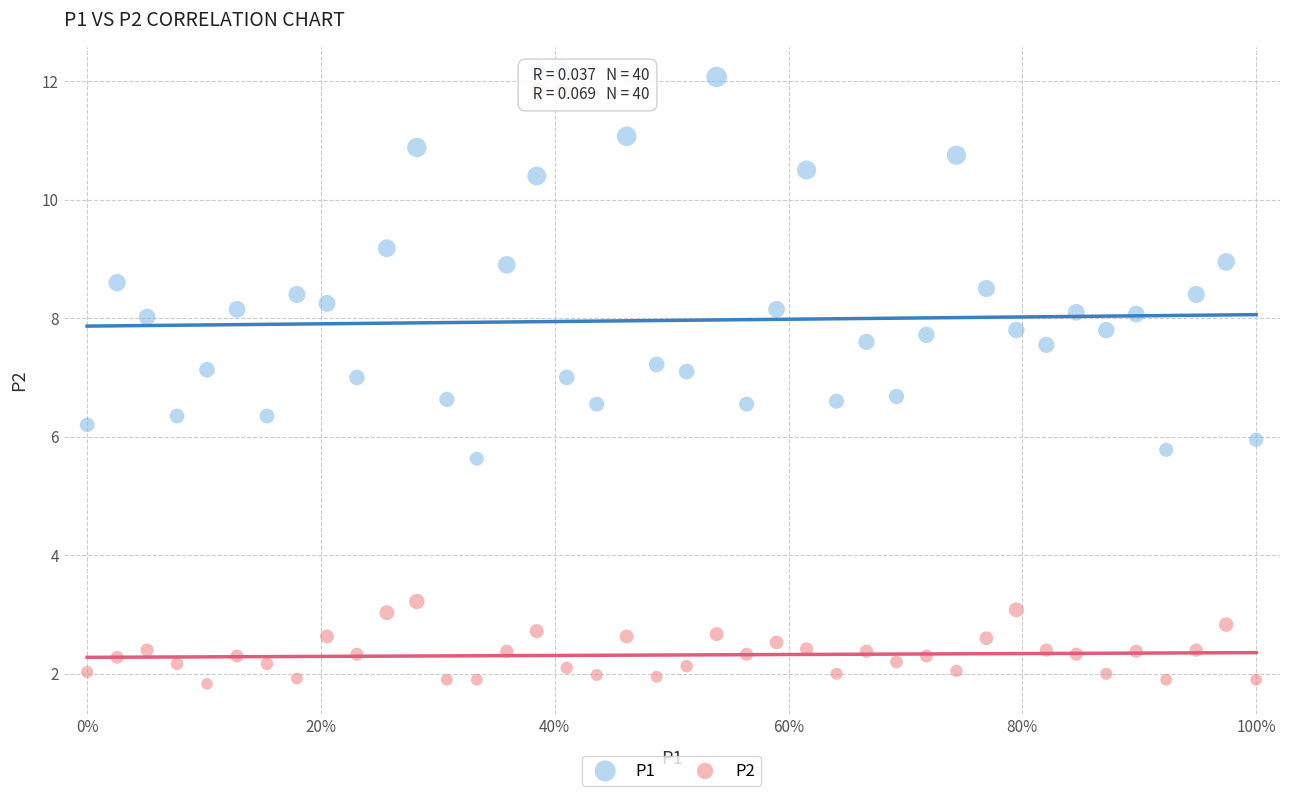

Which series has the widest spread of Y values?

P1